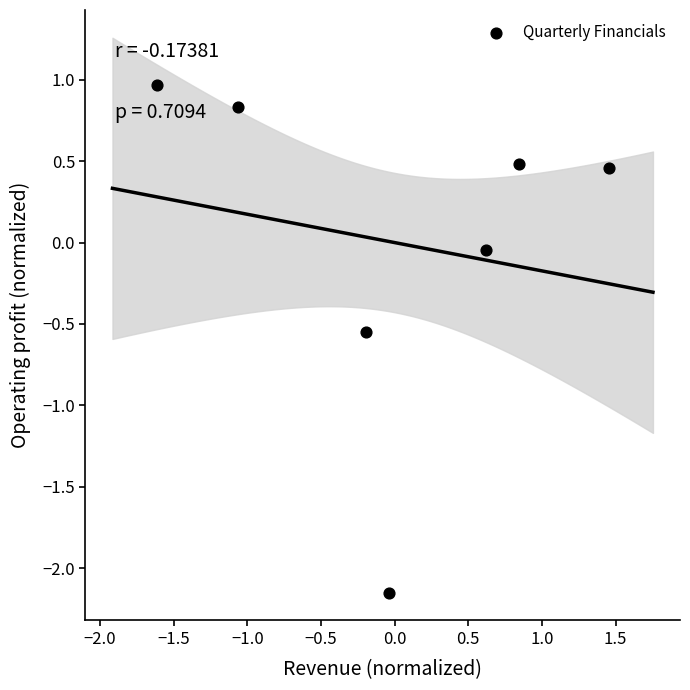

What is the range of Y values (max minus min)?

3.1